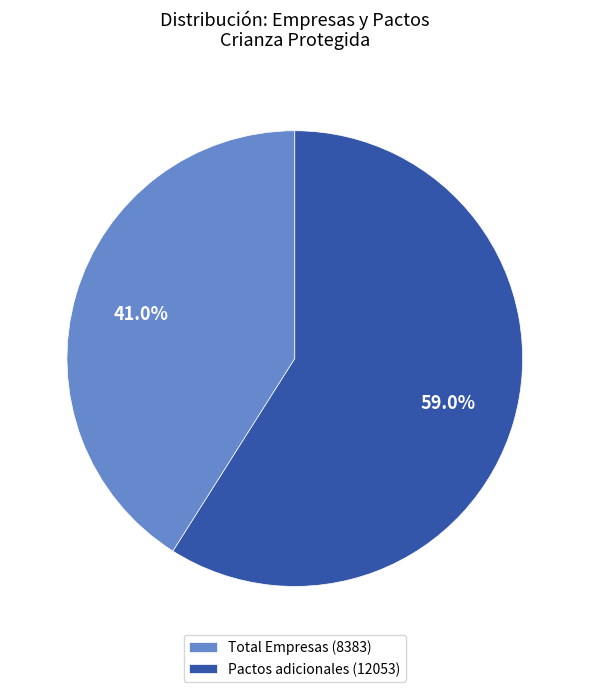

Is the sum of Pactos adicionales (12053) and Total Empresas (8383) greater than half?

Yes